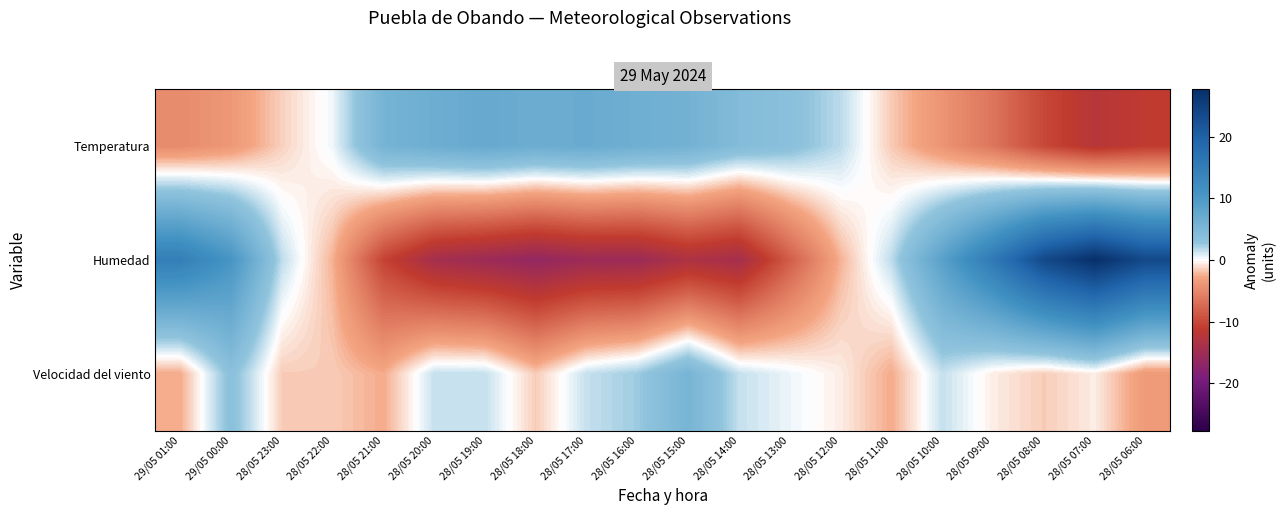

What is the greatest value displayed?

27.6